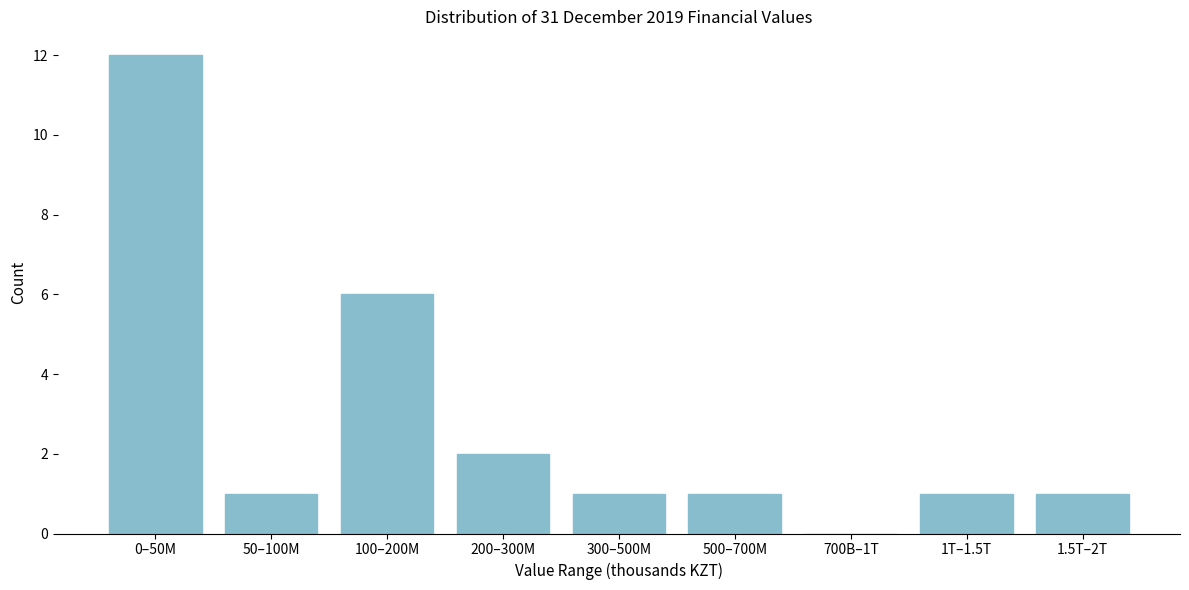

Reading right to left, transcribe all the data shown in this chart.

1.5T–2T=1	1T–1.5T=1	700B–1T=0	500–700M=1	300–500M=1	200–300M=2	100–200M=6	50–100M=1	0–50M=12